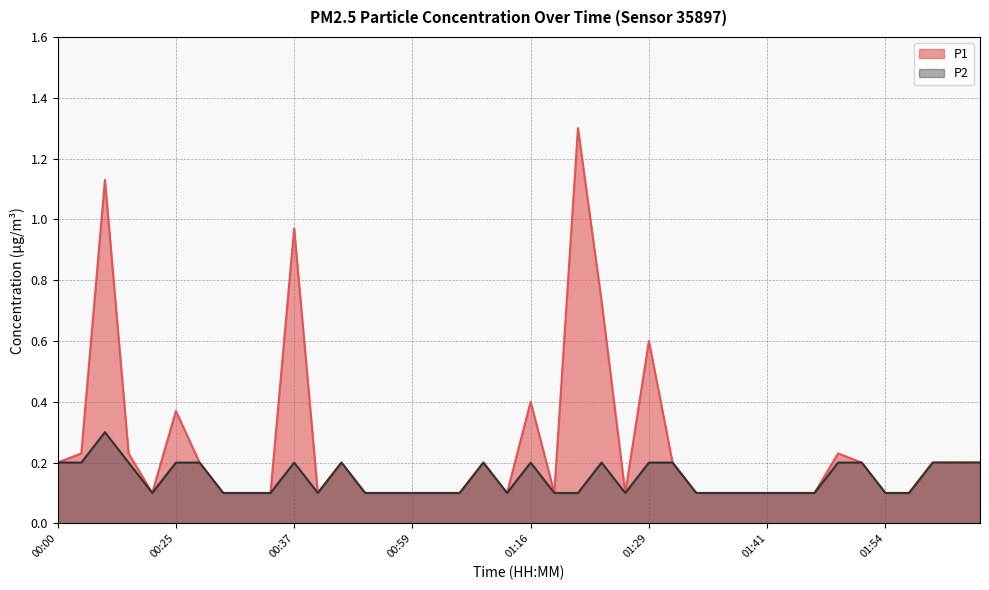

What is the sum of the P2 values at 00:16 and 01:29?

0.4